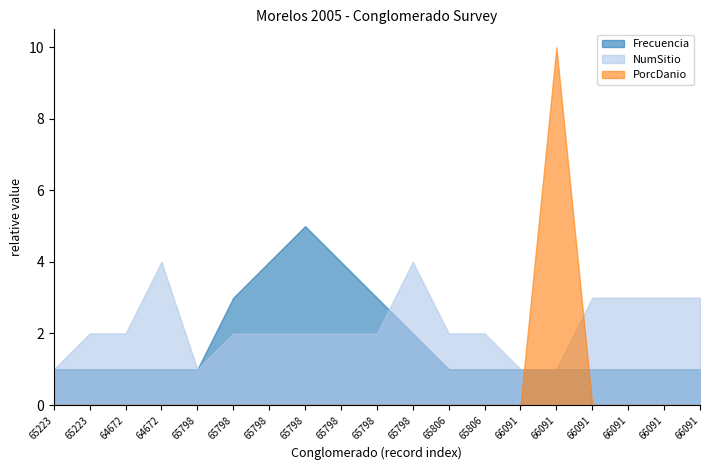

Which category has the highest value in the Frecuencia series?

65798